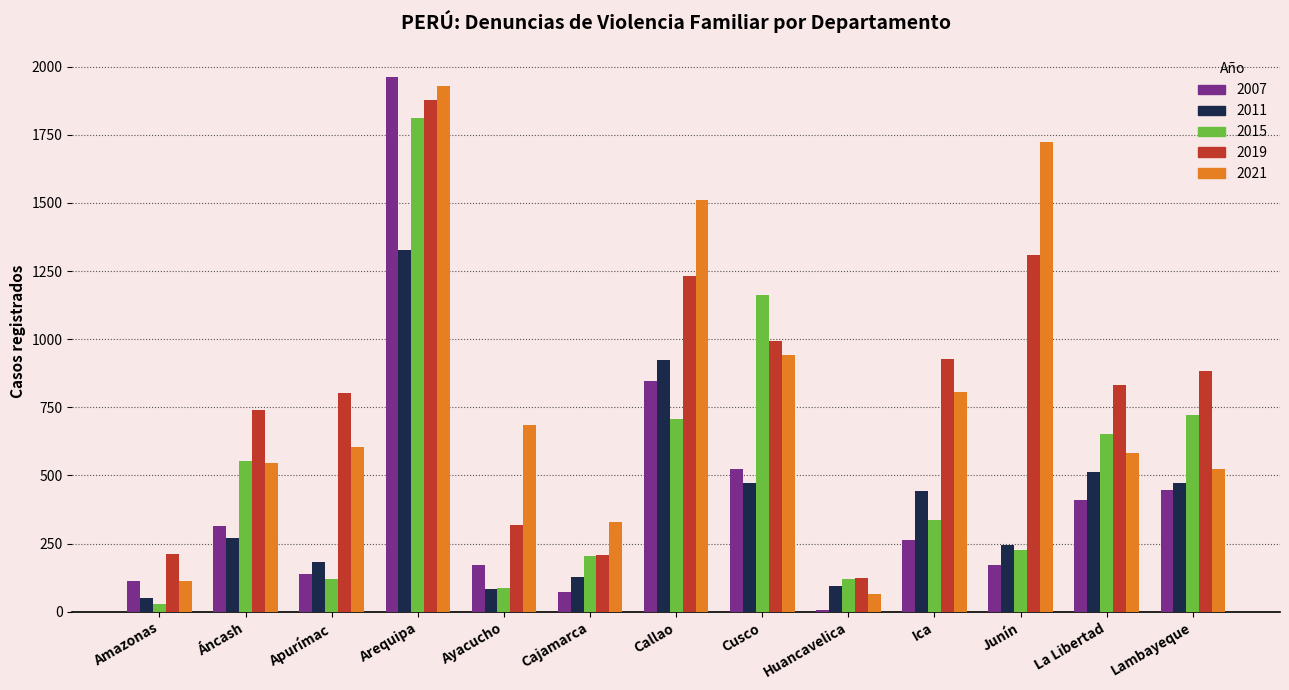

What is the minimum value for 2015?

27